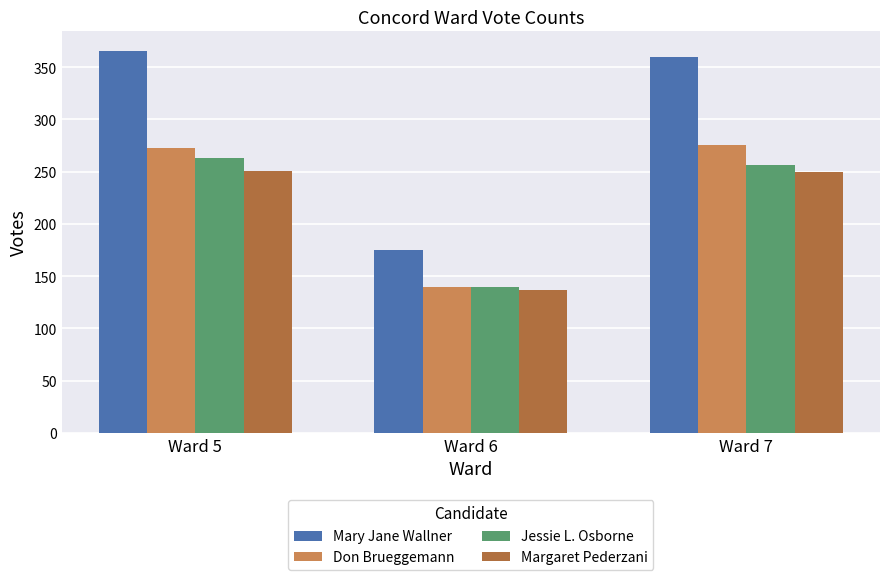

Is it true that Mary Jane Wallner equals 360 at Ward 7?

True